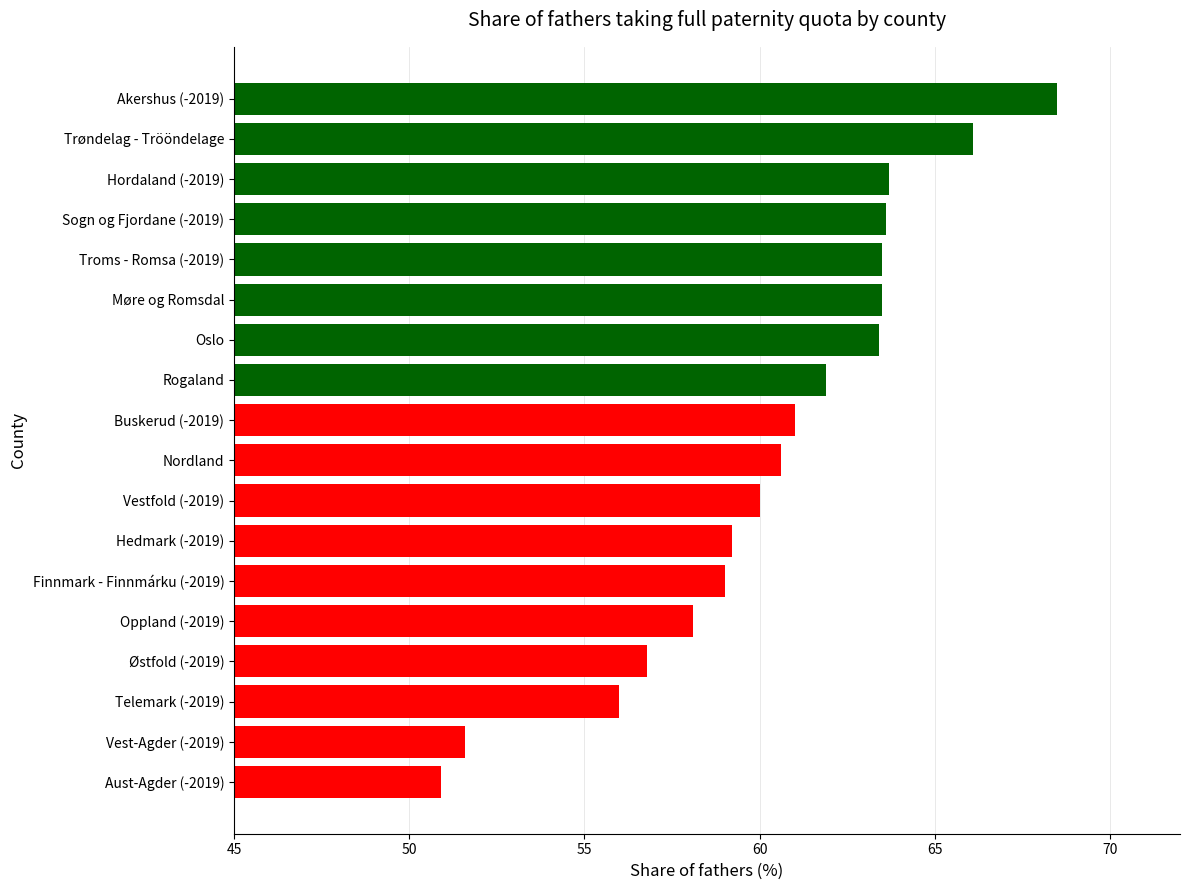

What is the sum of the values at Vestfold (-2019) and Rogaland?

121.9